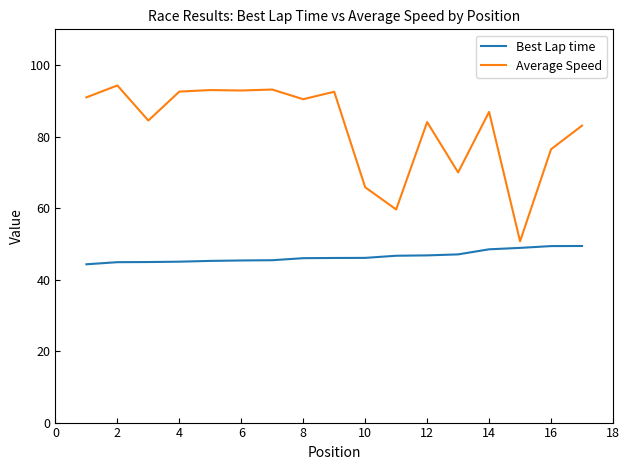

What is the difference between the maximum and minimum values in the Best Lap time series?

5.1